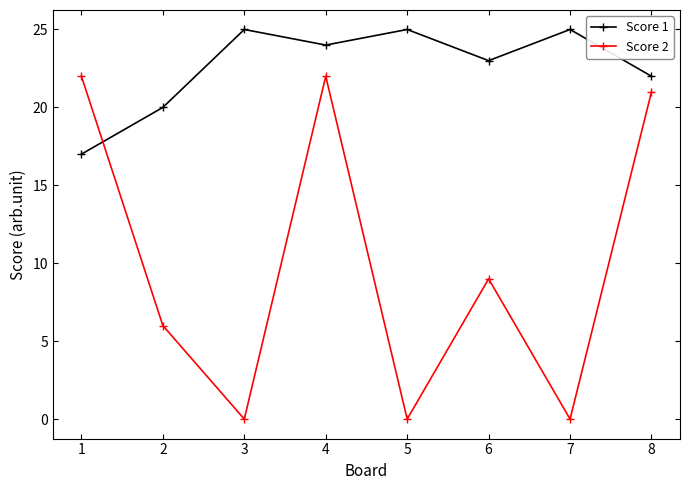

What is the total value across all series at 2?

26